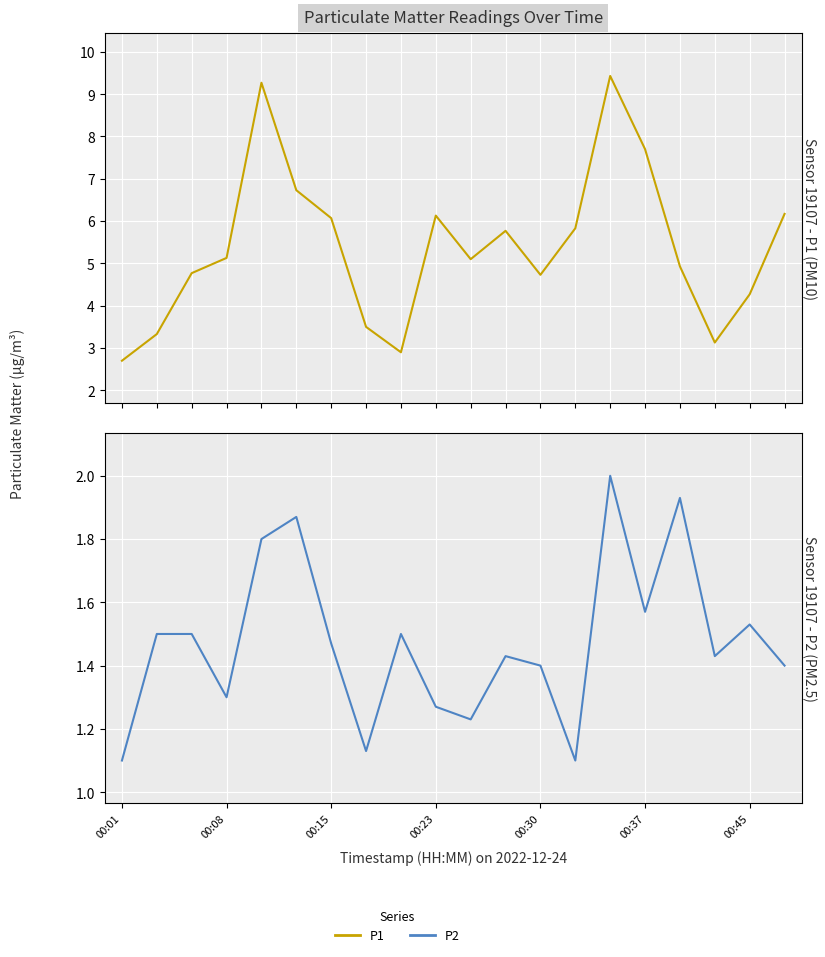

What is the value of the P1 point at the 8th from the left?

3.5